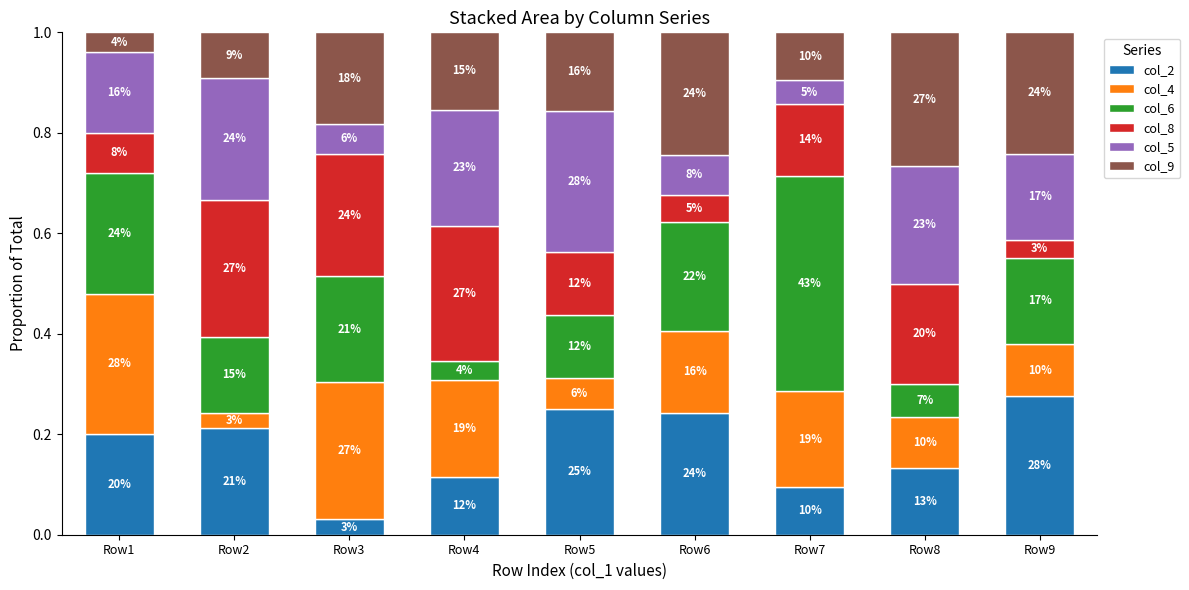

How many bars are there in total?

9